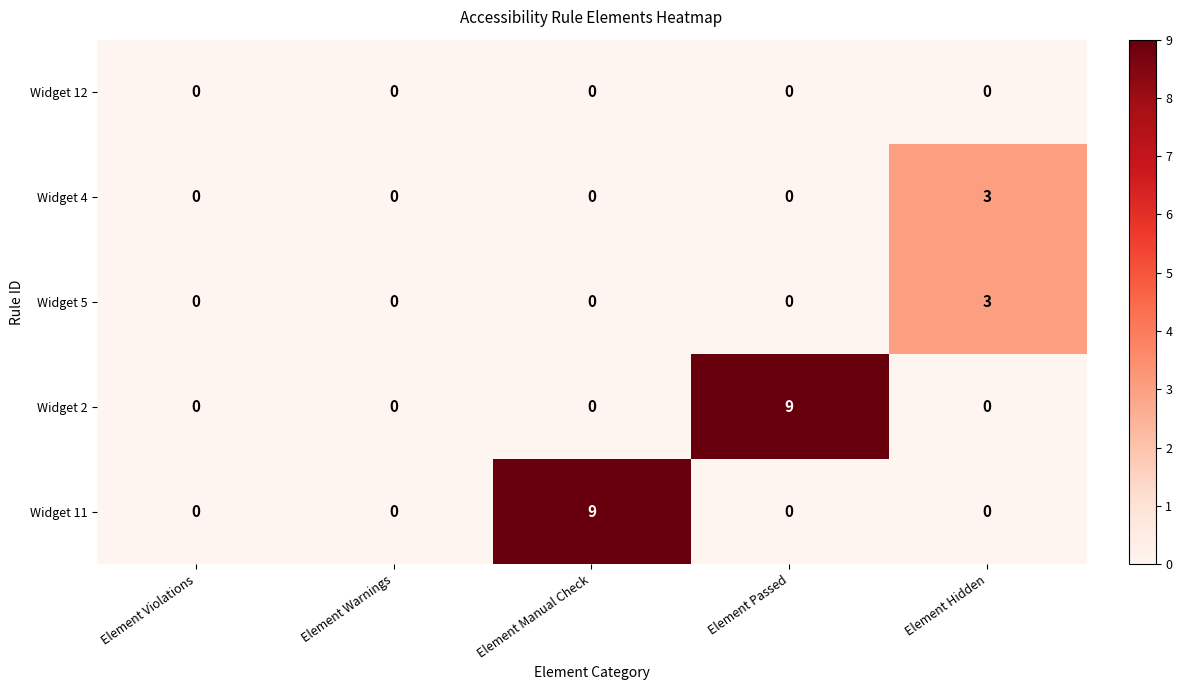

What is the difference between the highest and lowest values at Element Hidden?

3